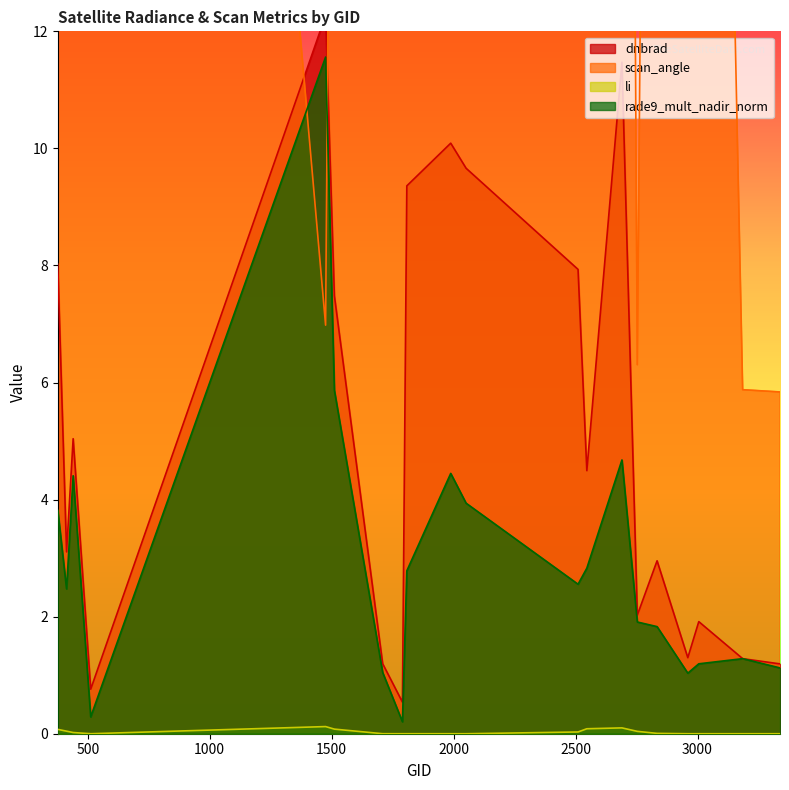

In dnbrad, how many points are higher than both neighbors (excluding endpoints)?

6